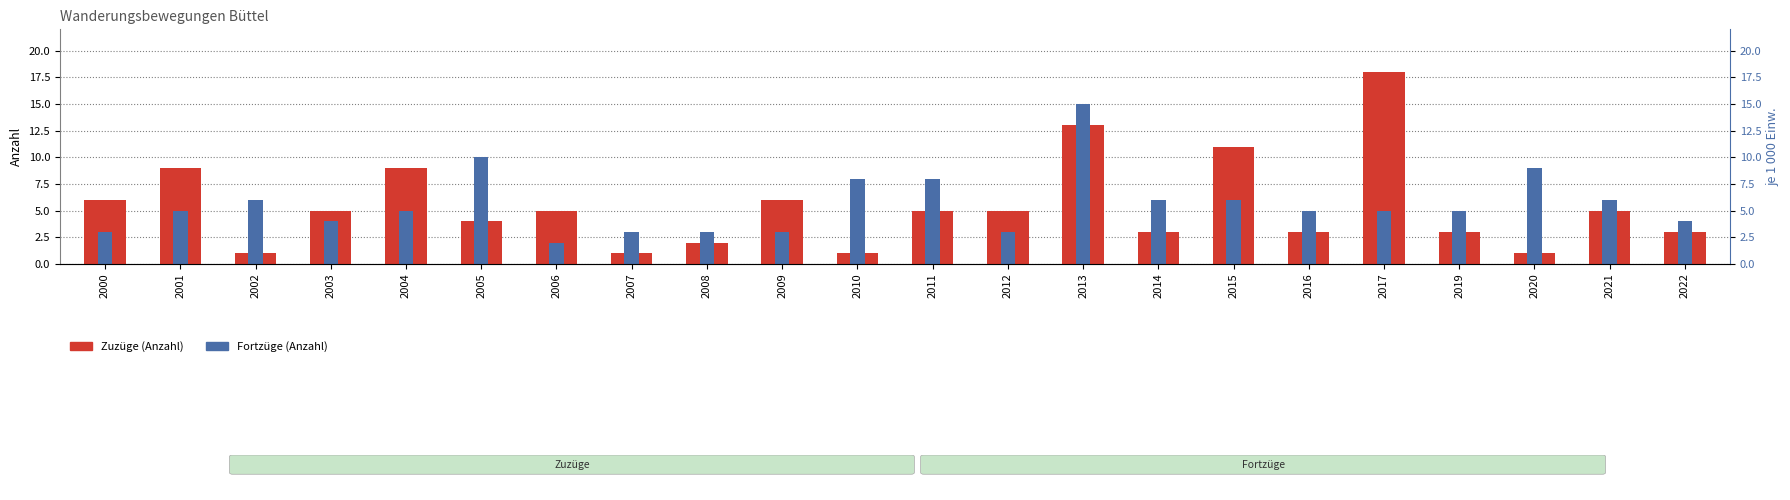

Is the value of Fortzüge (Anzahl) at 2010 greater than the value of Zuzüge (Anzahl) at 2009?

Yes